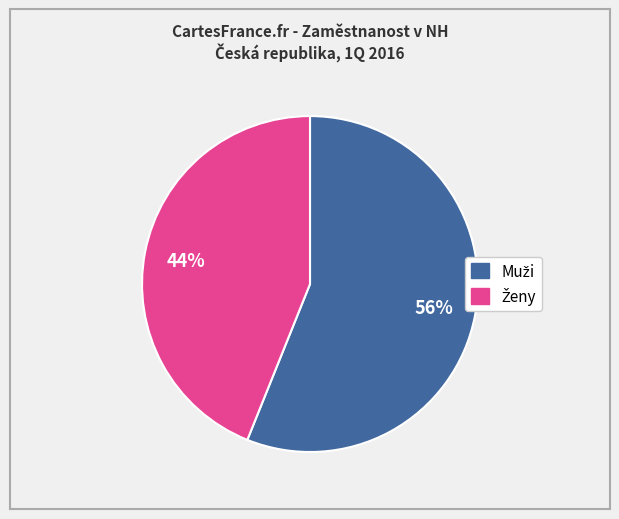

To the nearest percent, what is the difference between the largest and smallest slice percentages?

12%